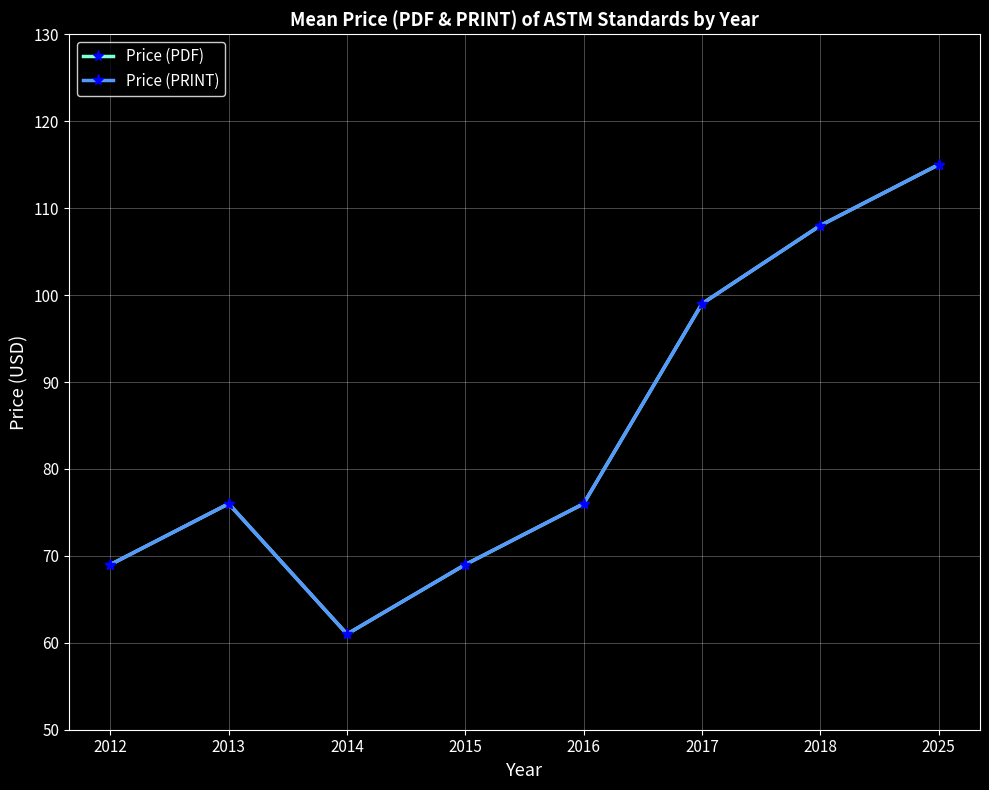

Does the chart have visible grid lines?

Yes